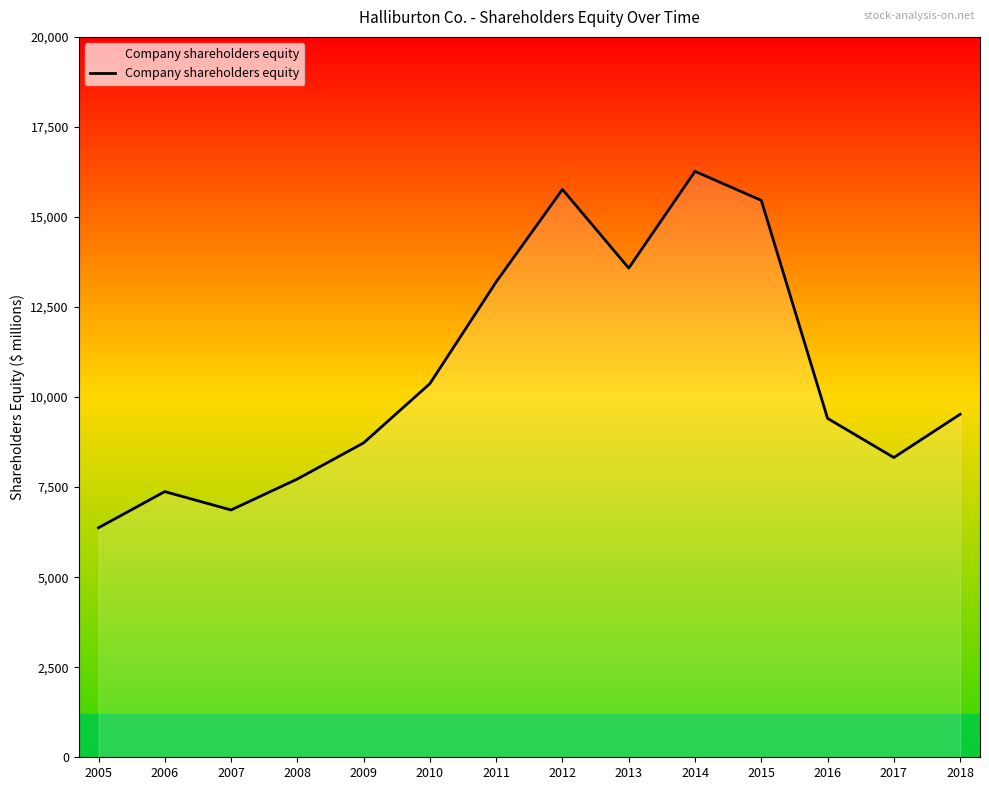

What is the approximate value at 2014, to the nearest 50?

16250